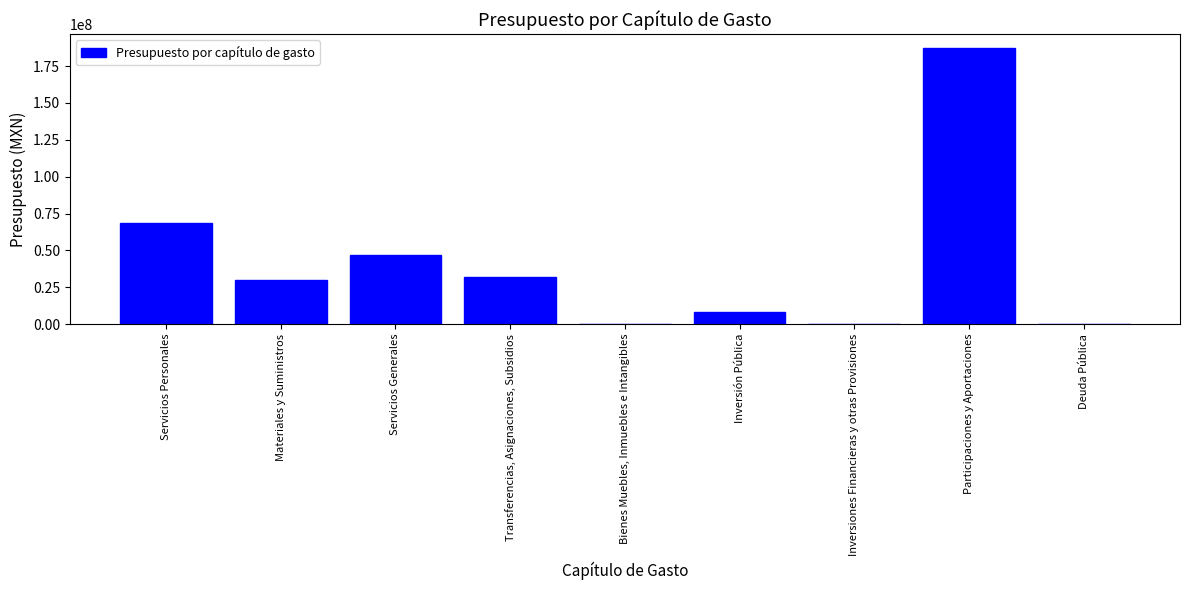

What is the maximum value shown in the chart?

187228500.2